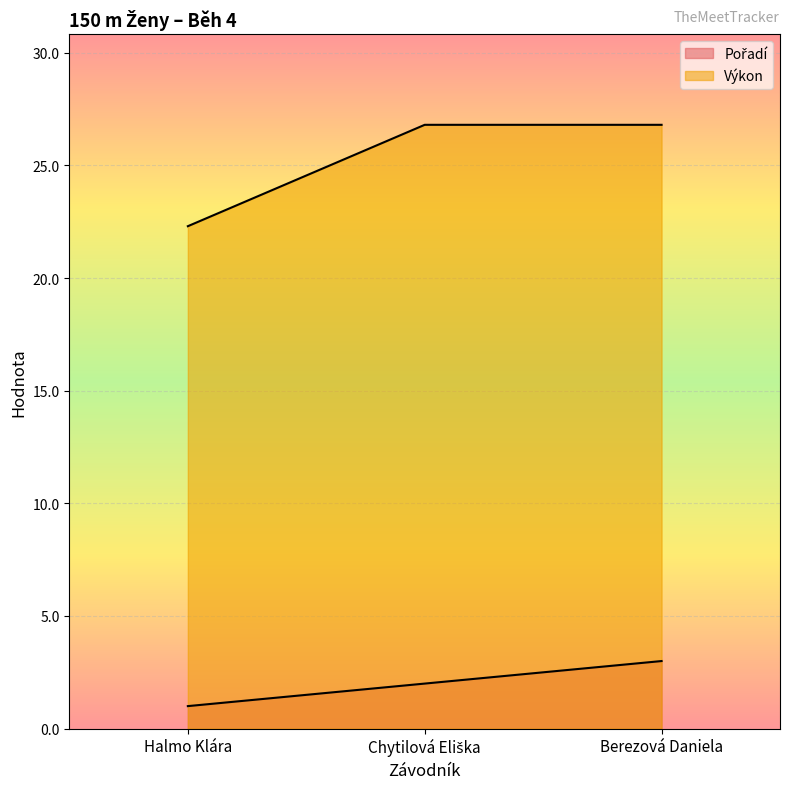

Reading left to right, extract all data points from this chart.

Pořadí: Halmo Klára=1.0	Chytilová Eliška=2.0	Berezová Daniela=3.0
Výkon: Halmo Klára=22.3	Chytilová Eliška=26.8	Berezová Daniela=26.8